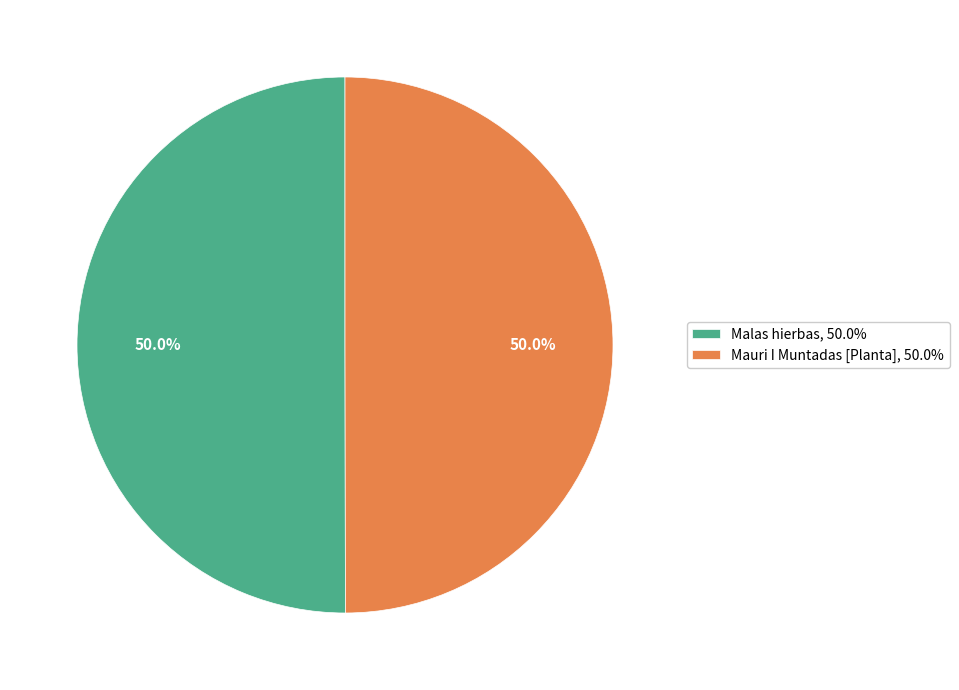

To the nearest percent, what is the average slice percentage?

50%